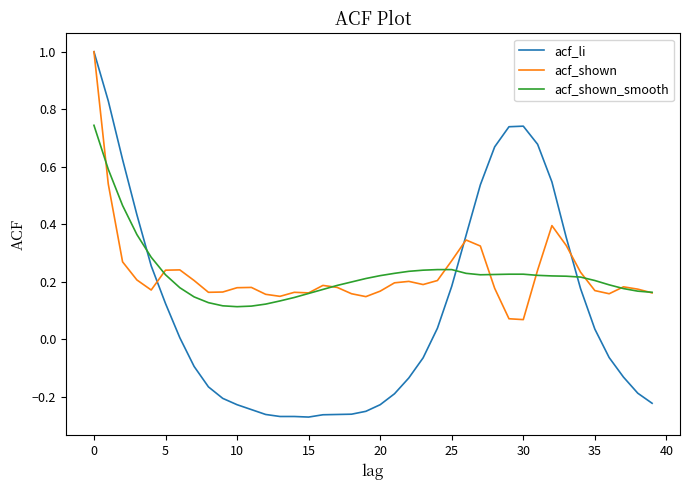

Which series has the widest spread of values?

acf_li